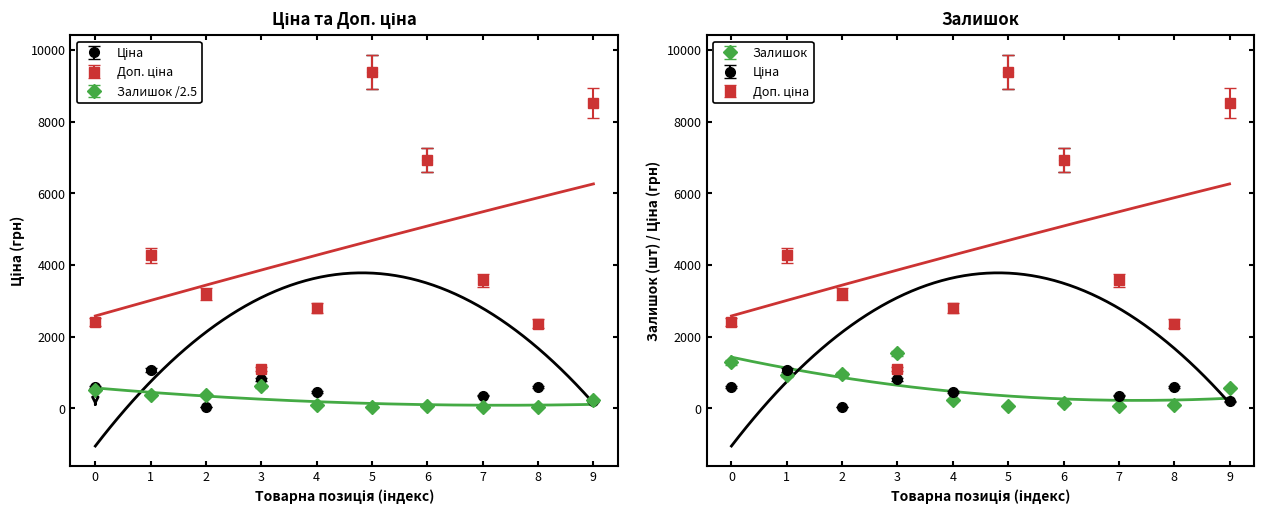

How many interior local valleys does the Залишок series have?

3